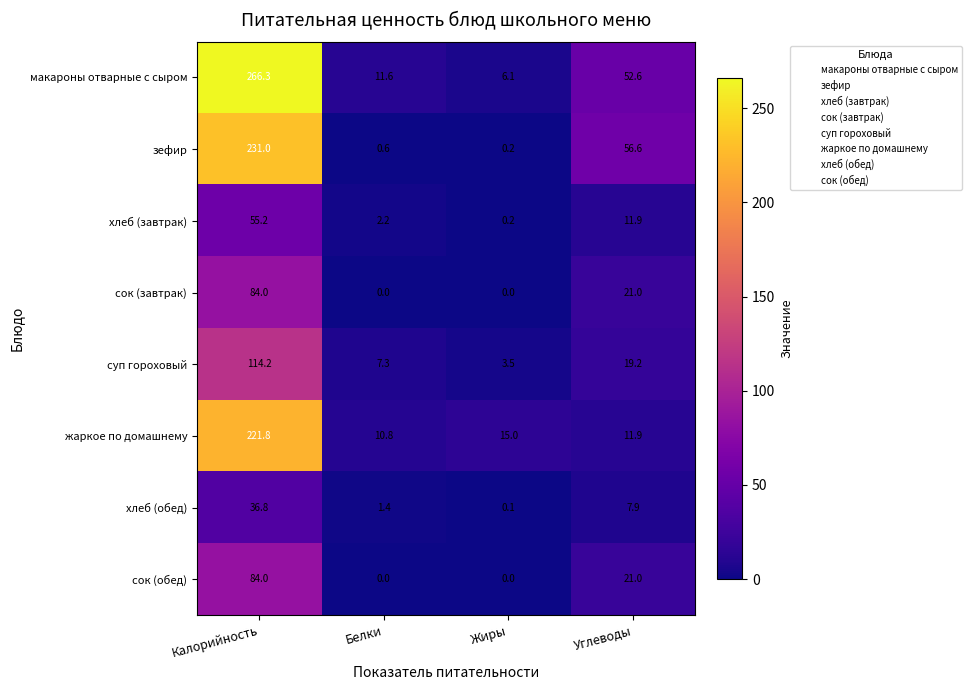

Which series has the largest total across all categories?

макароны отварные с сыром